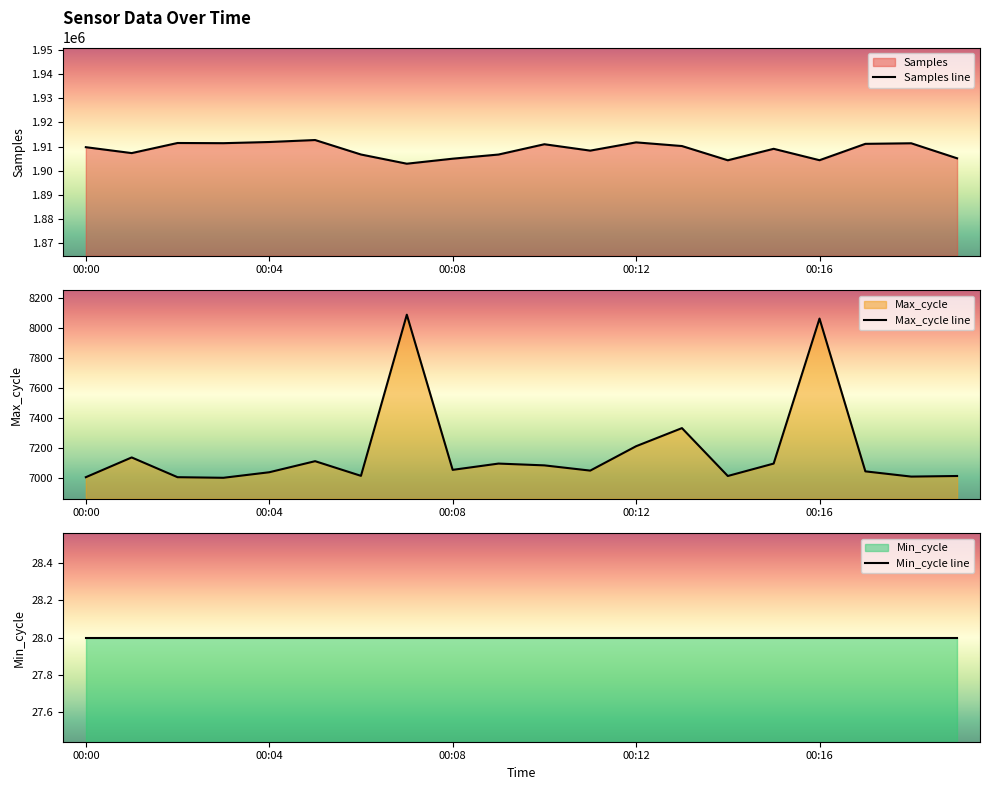

What is the sum of all Samples values?

38172633